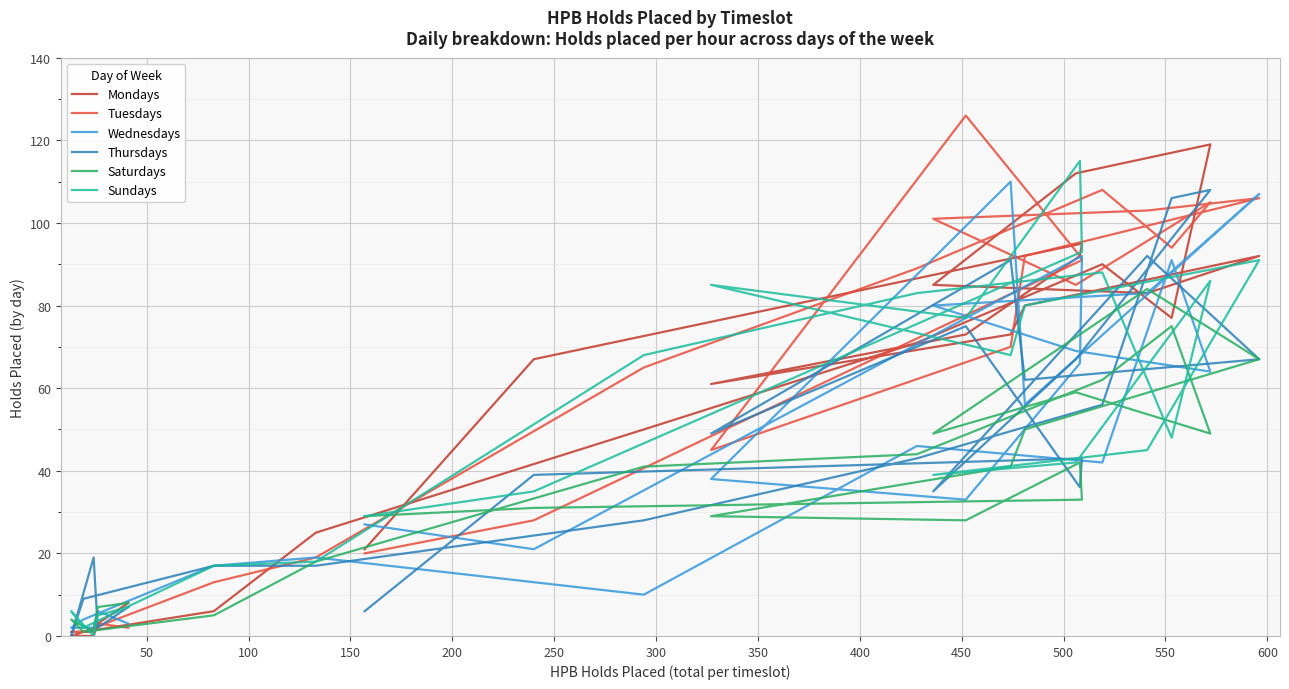

Is it true that Mondays equals 7 at 300?

False